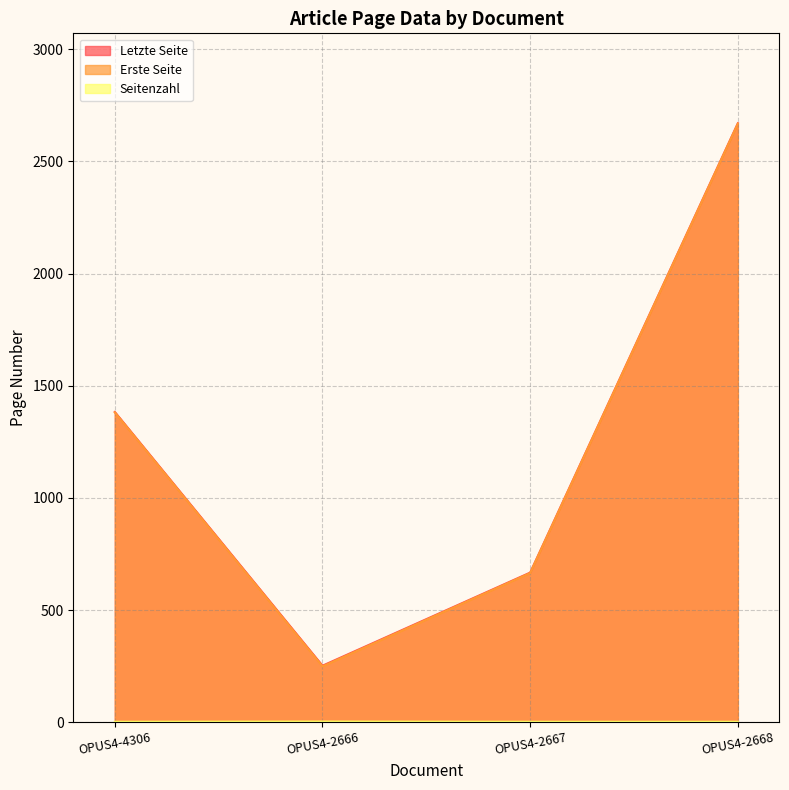

What is the label of the 4th point from the right?

OPUS4-4306